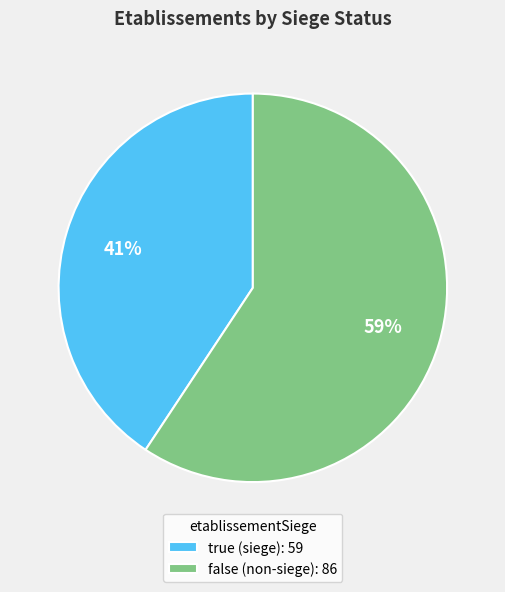

To the nearest percent, what is the average slice percentage?

50%